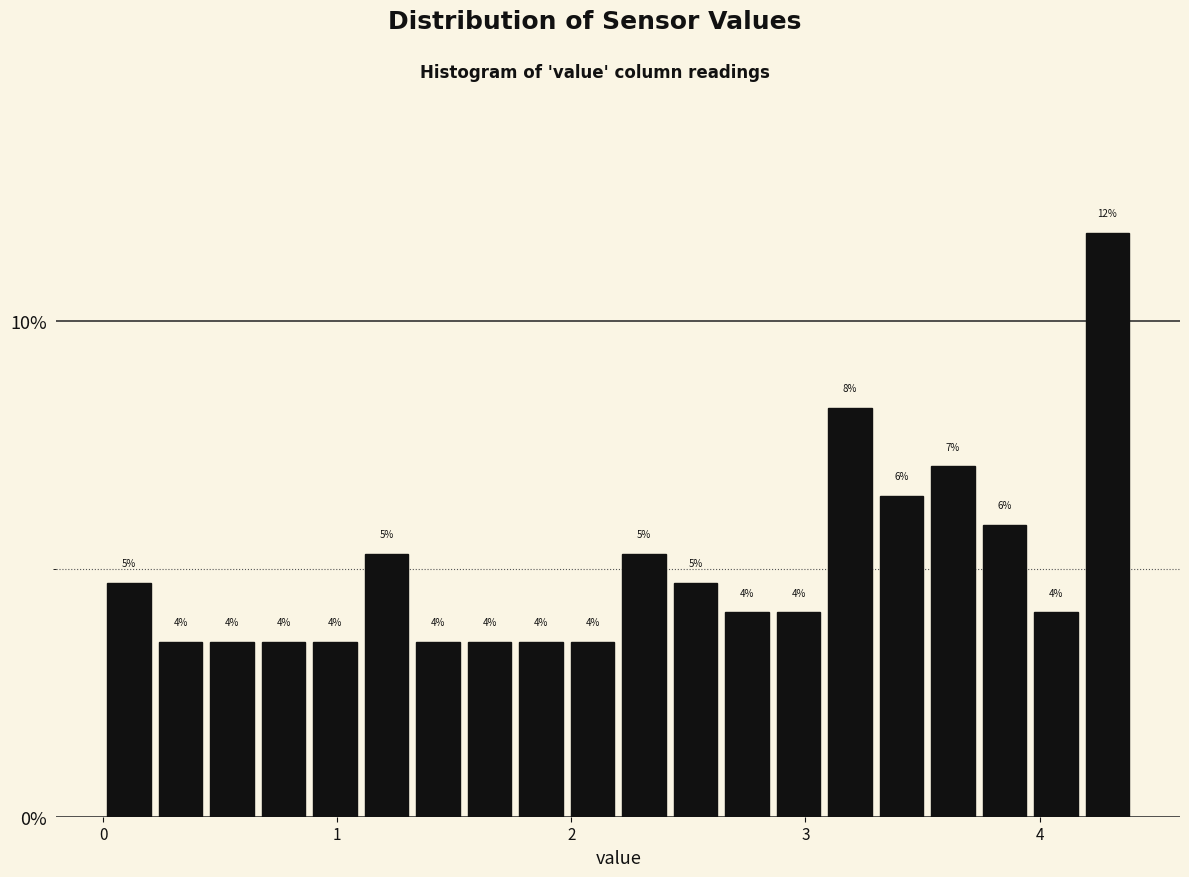

Read against the x-axis, roughly where is the centre of the tallest bar?

4.3